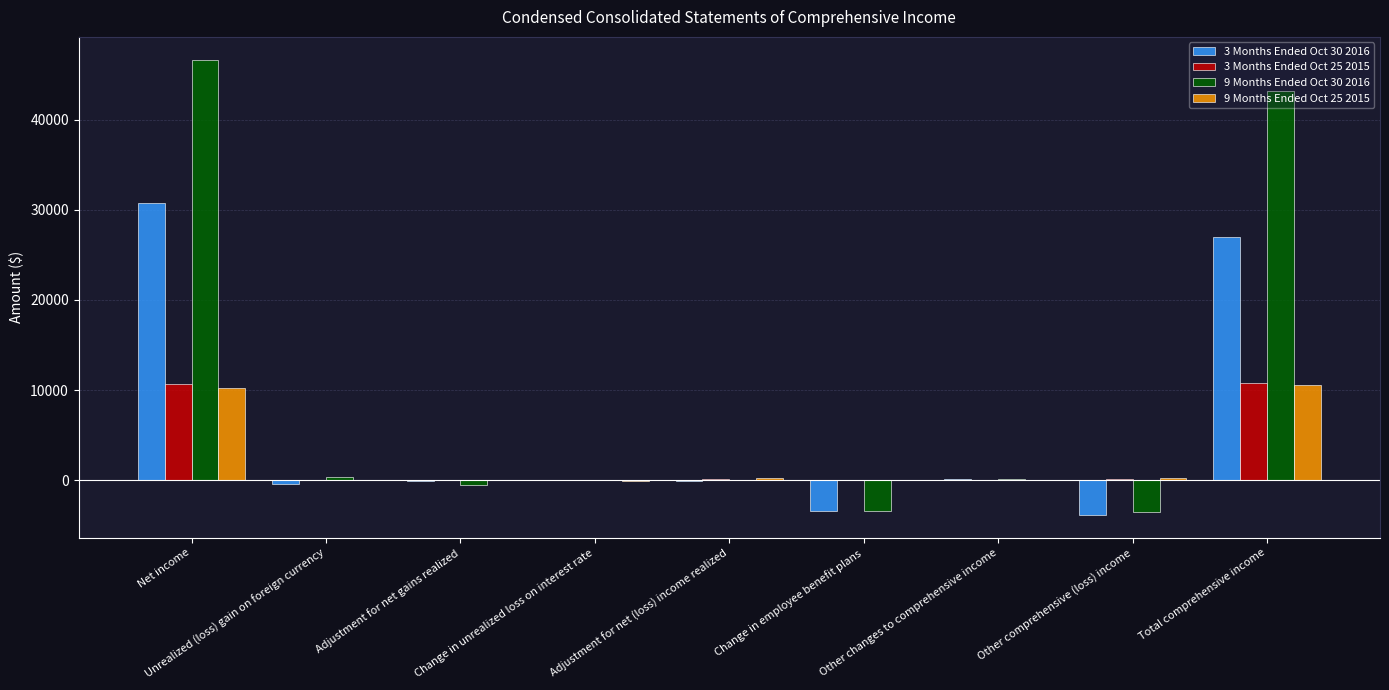

What is the maximum value shown in the chart?

46642